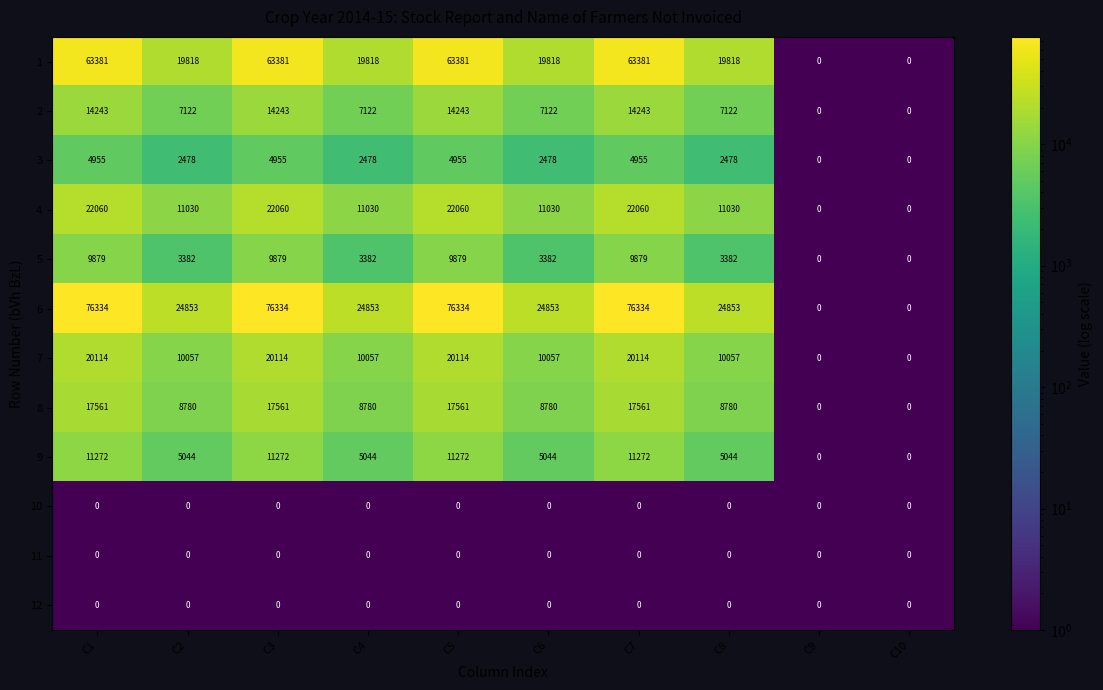

Which series has the widest spread of values?

6